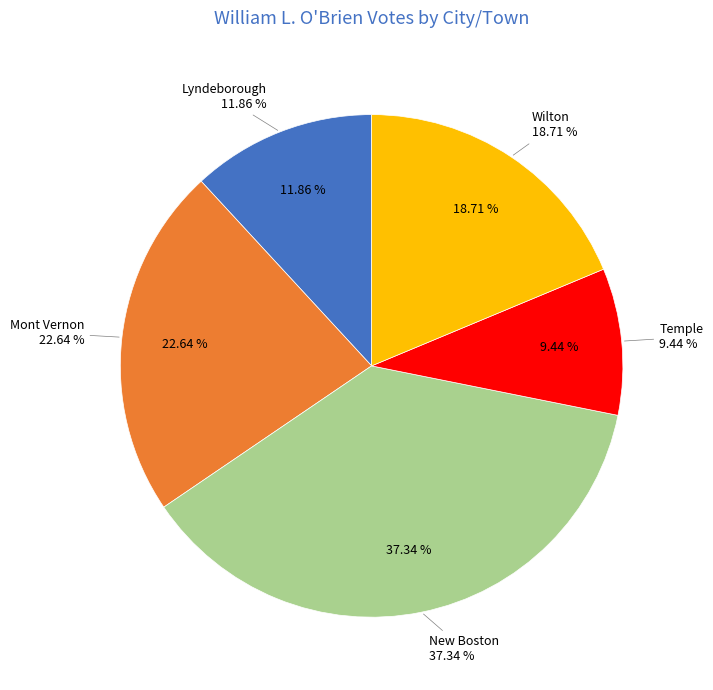

To the nearest percent, what percentage of the pie is New Boston?

37%